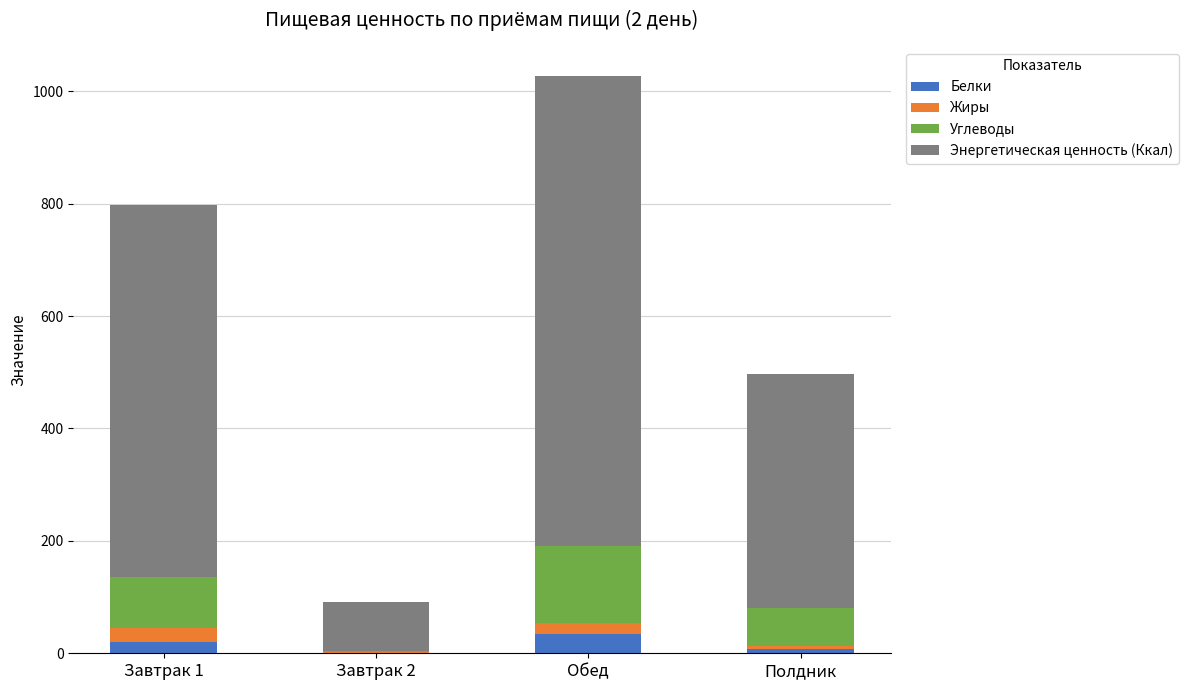

Are the bars horizontal?

No